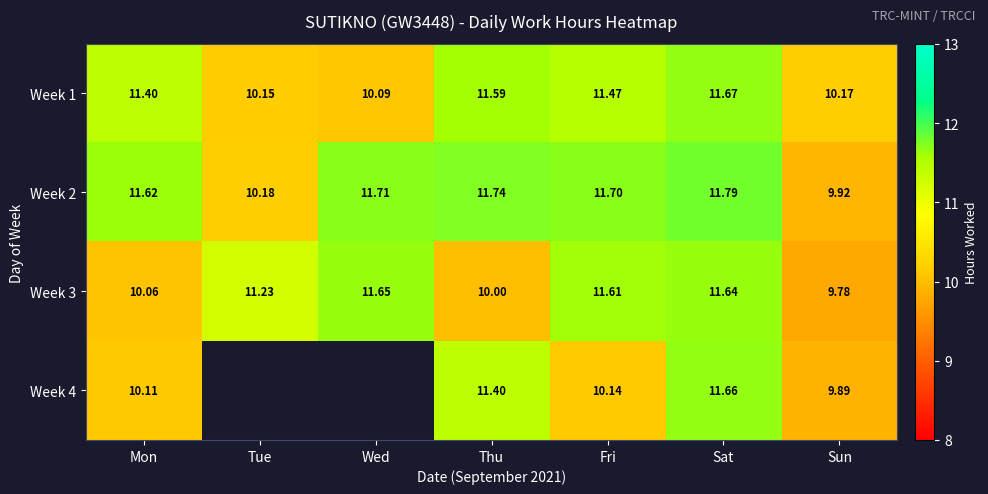

What is the sum of the Week 3 values at Mon and Sat?

21.7